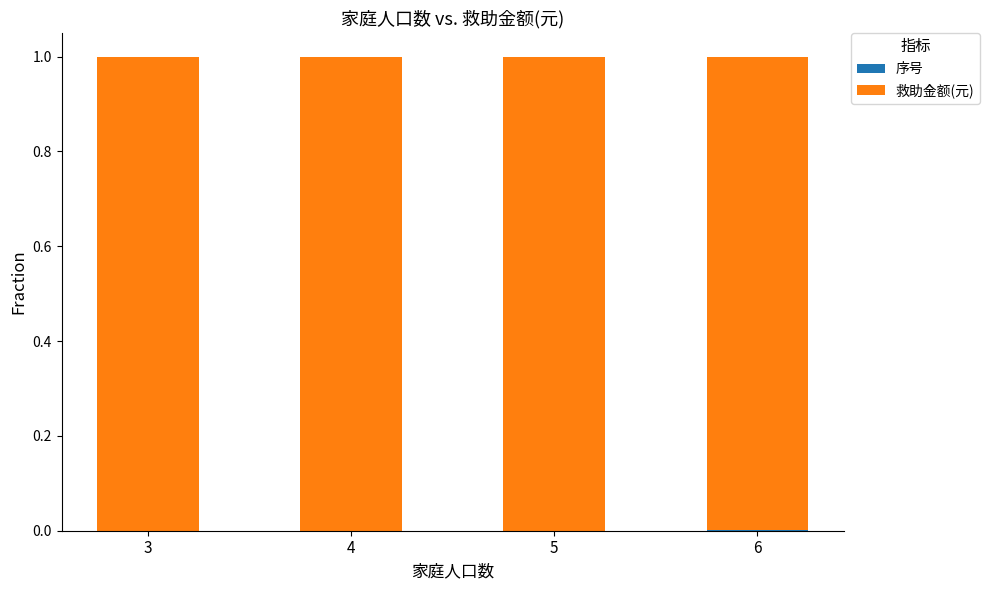

Does the chart contain stacked bars?

Yes